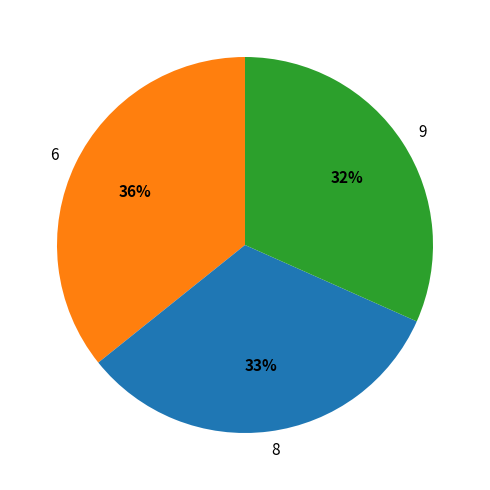

To the nearest percent, what is the average slice percentage?

33%